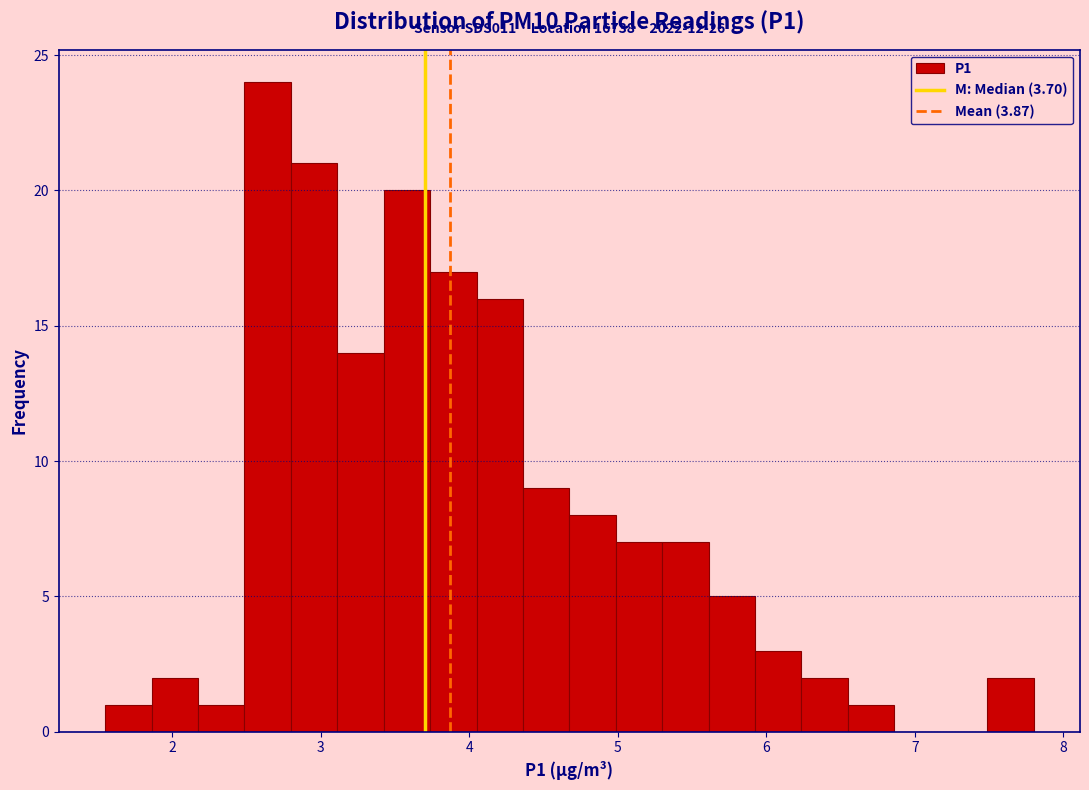

Read against the x-axis, roughly where is the centre of the tallest bar?

2.6